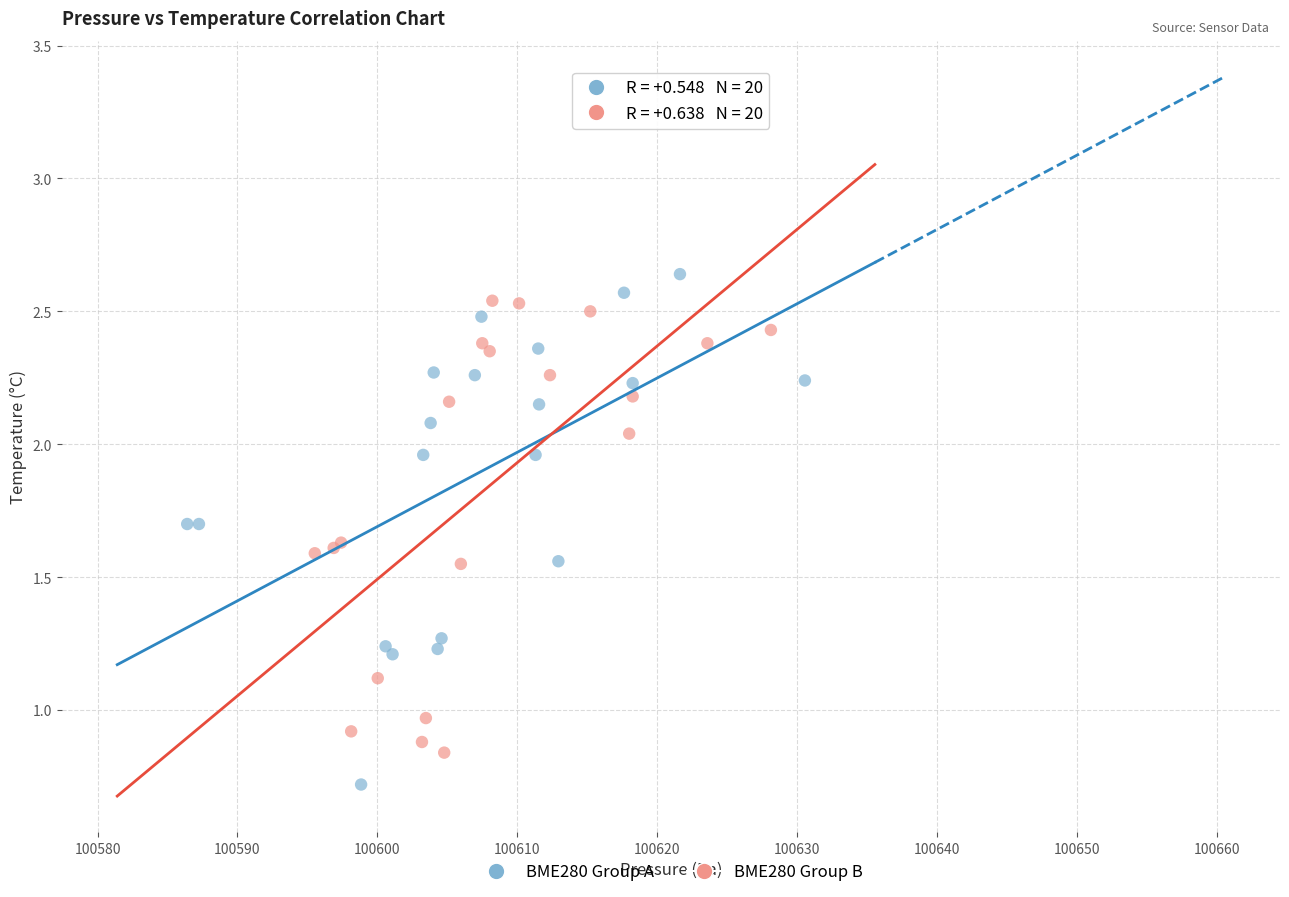

Which series has the widest spread of Y values?

BME280 Group A